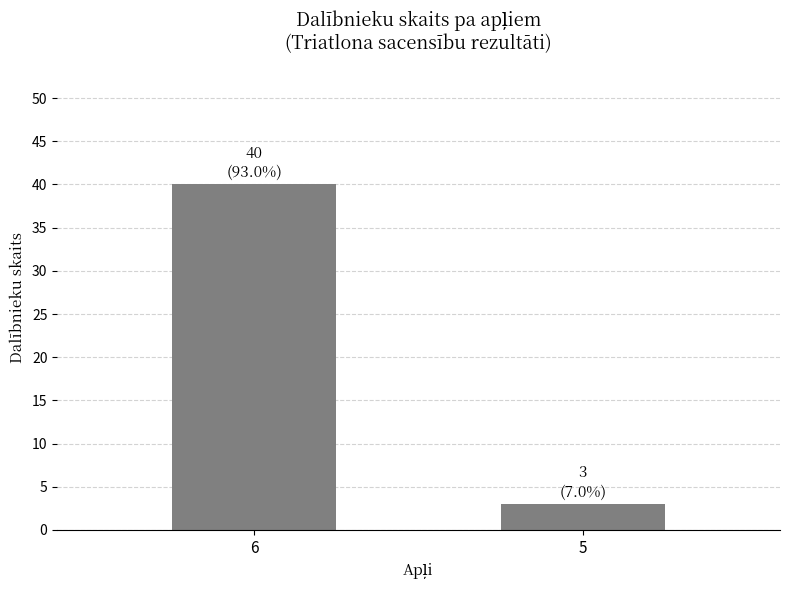

List the labels in order of value, largest first.

6, 5